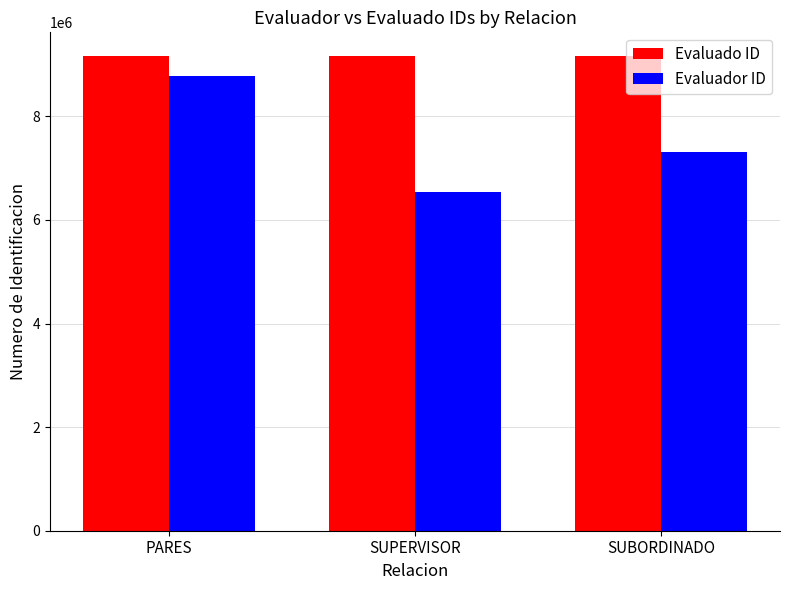

Rank the series by their average value, from highest to lowest.

Evaluado ID, Evaluador ID